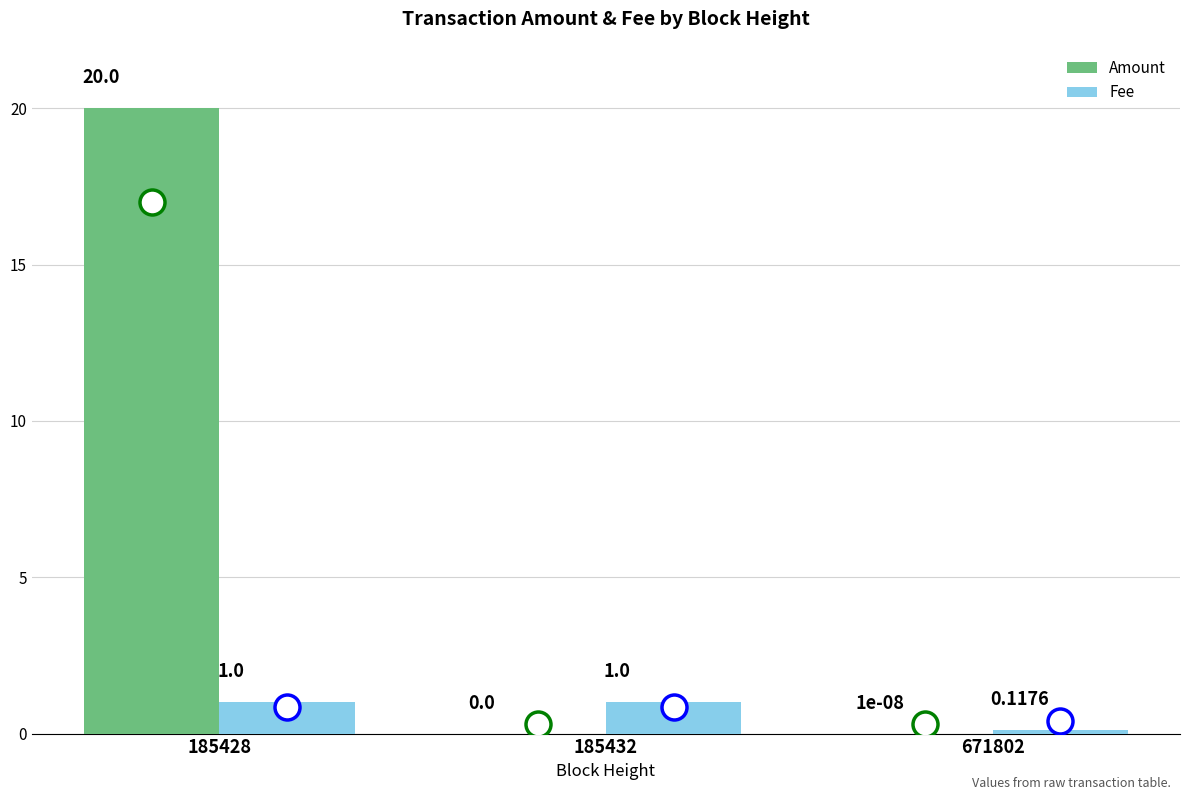

What value does the Fee series have at 185428?

1.0